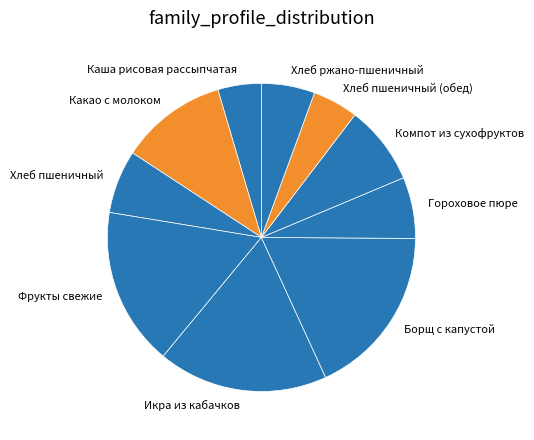

Is it true that Гороховое пюре is 18% of the pie?

False